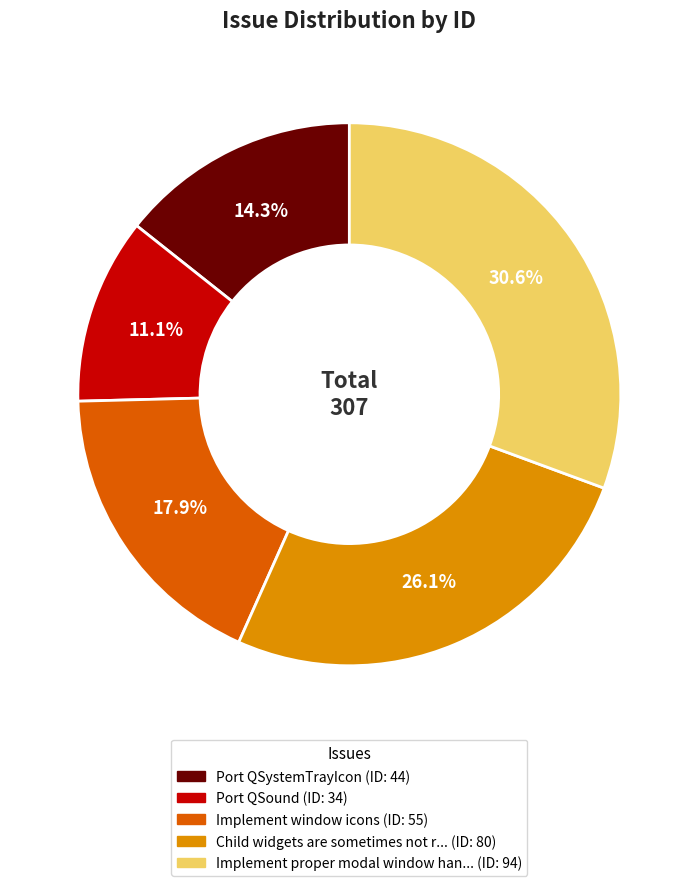

Is there a majority slice in this chart?

No